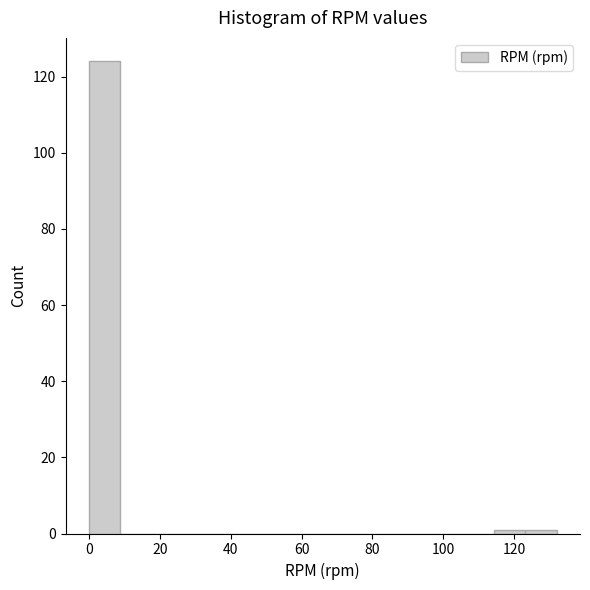

Reading left to right, list every bar in this chart as the range it spans on the x-axis followed by its height. Neither the bar edges nor the heights are printed on the chart, so give them approximately, as read against the axes.

0.0 to 8.8: 124
8.8 to 17.6: 0
17.6 to 26.4: 0
26.4 to 35.2: 0
35.2 to 44.0: 0
44.0 to 52.8: 0
52.8 to 61.6: 0
61.6 to 70.4: 0
70.4 to 79.2: 0
79.2 to 88.0: 0
88.0 to 96.8: 0
96.8 to 105.6: 0
105.6 to 114.4: 0
114.4 to 123.2: under 2
123.2 to 132.0: under 2